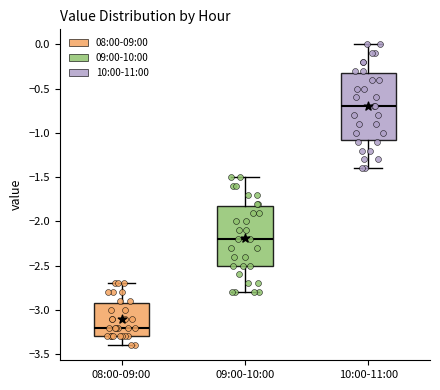

Which box is the tallest, from its lower edge to its upper edge?

10:00-11:00